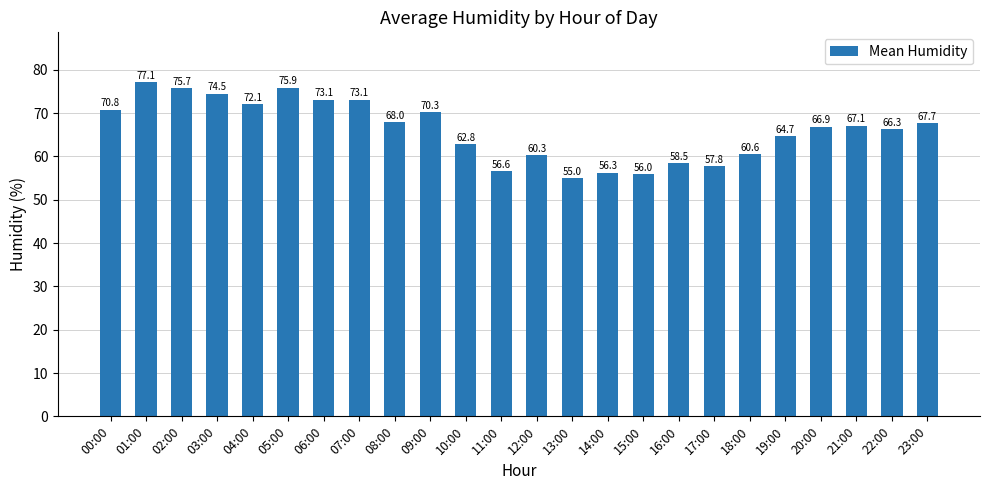

What is the average value?

66.1